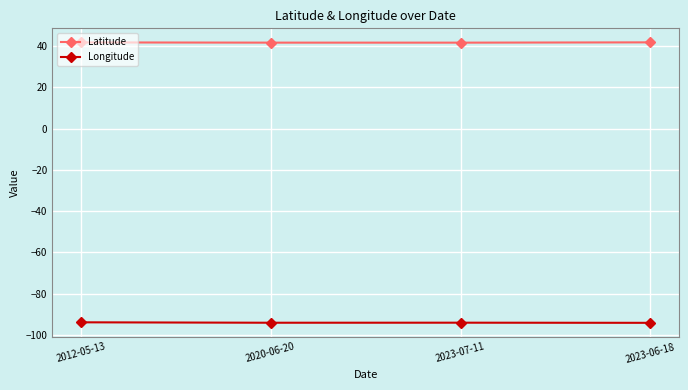

True or false: Latitude has a value of 41.8 at 2023-06-18.

True